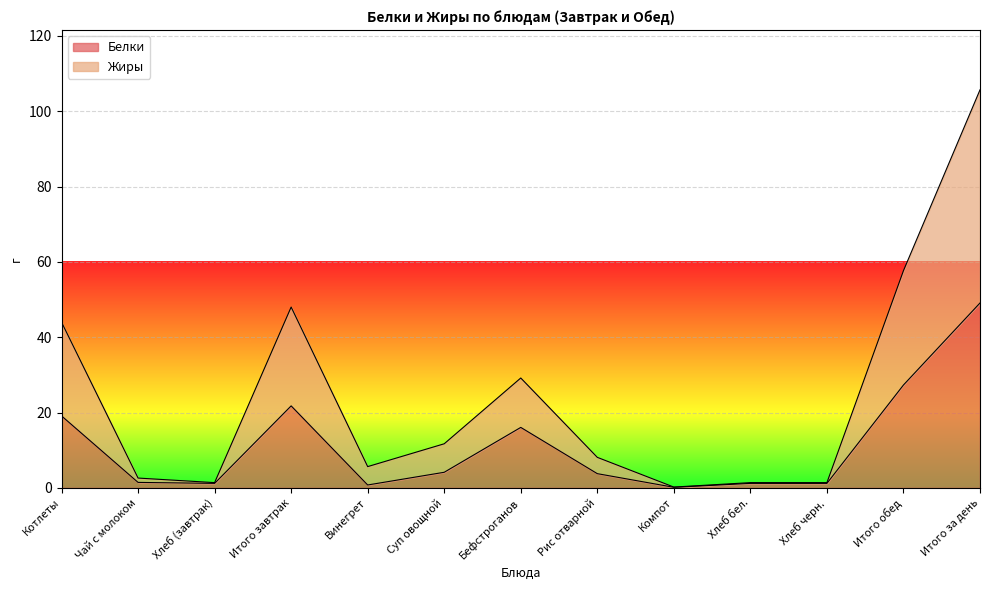

Which category has the lowest value in the Белки series?

Компот